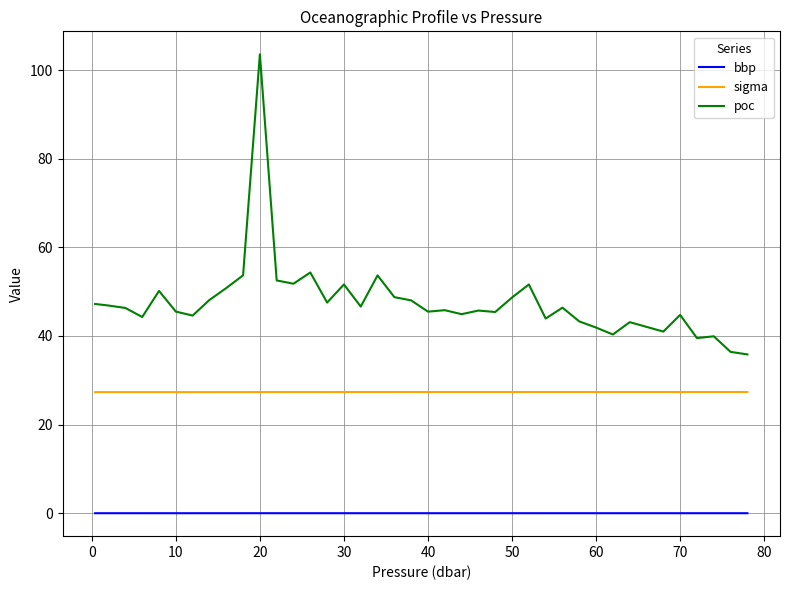

Which series has the widest spread of values?

poc